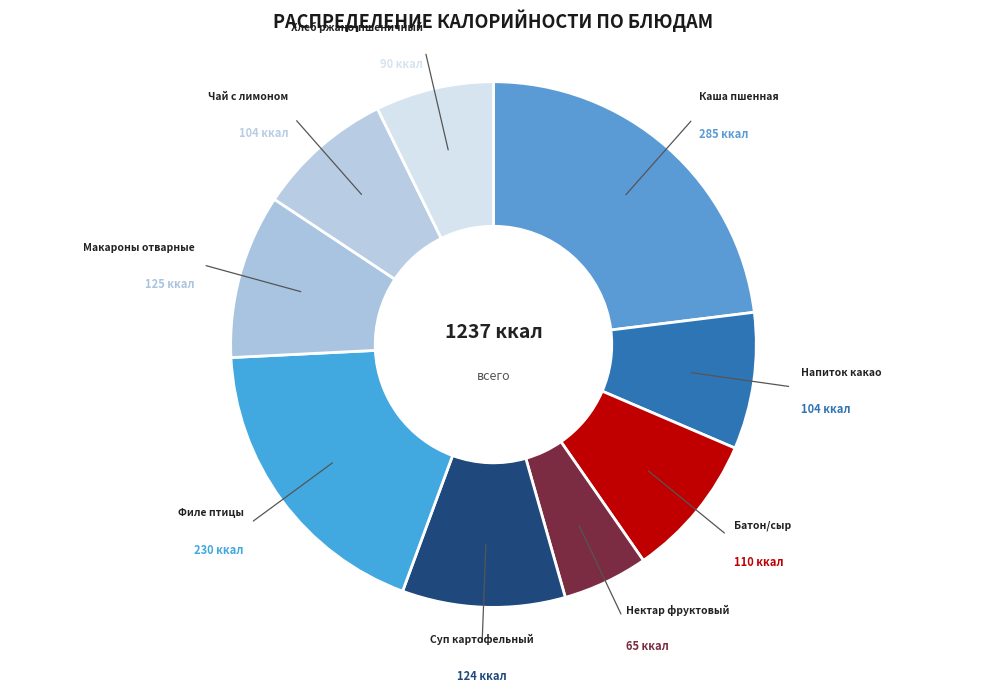

The Нектар фруктовый slice represents 5% of the pie. True or false?

True